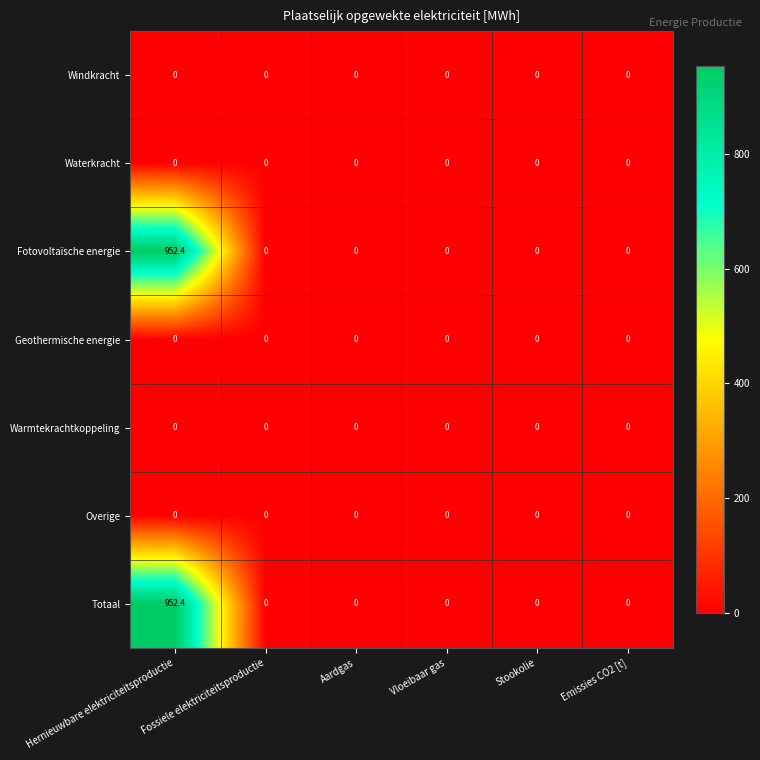

At which category does the chart reach its peak across all series?

Hernieuwbare elektriciteitsproductie